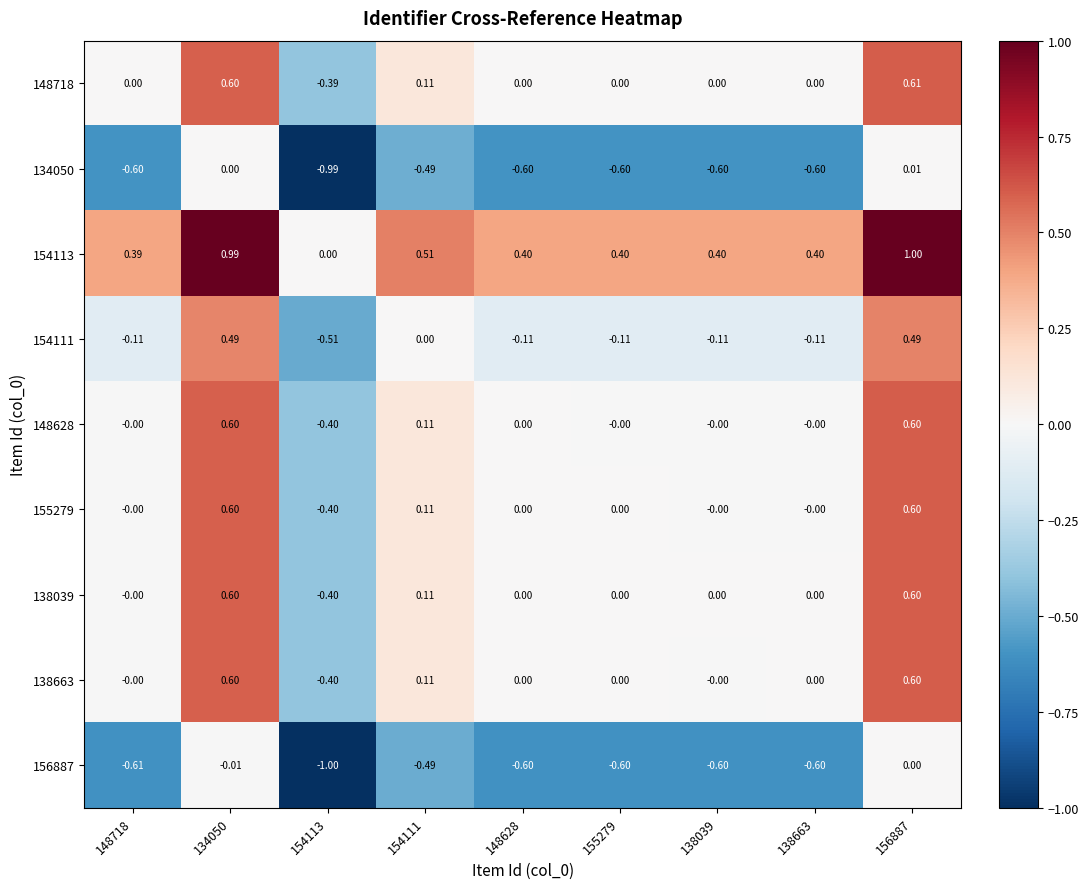

Is the value of 156887 at 156887 greater than the value of 154111 at 154113?

Yes